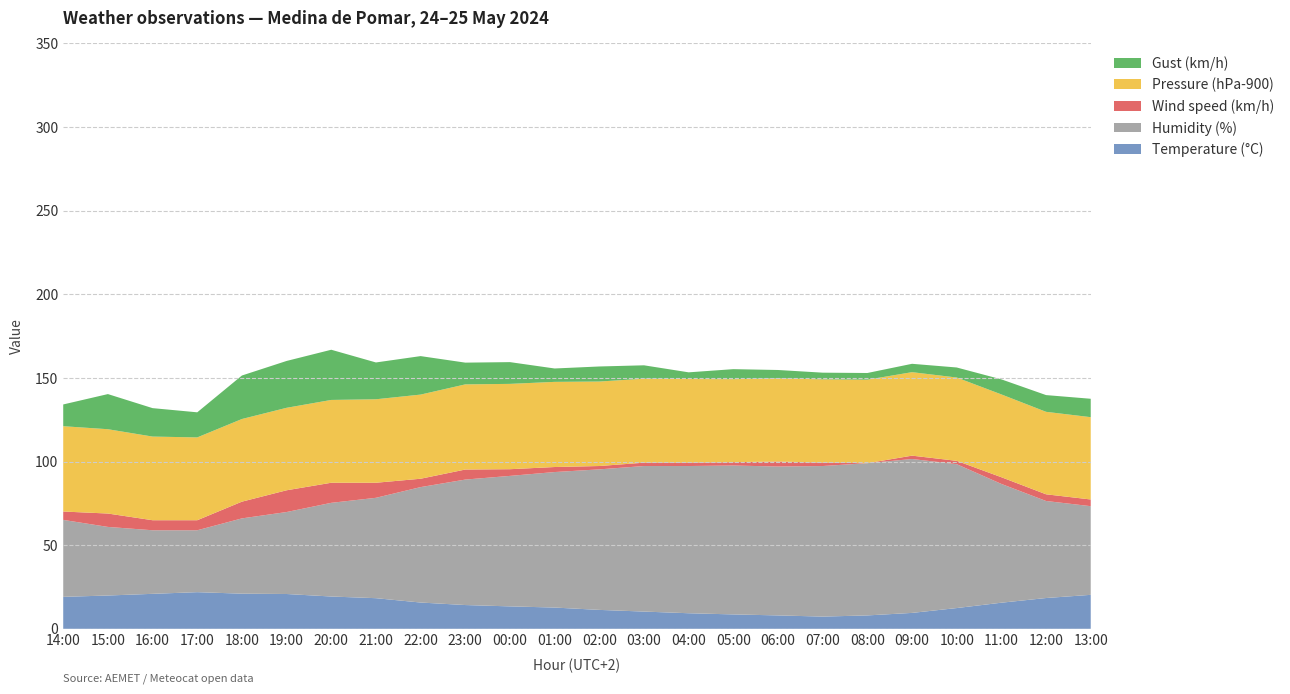

Reading left to right, transcribe all the data shown in this chart.

Temperature (°C): 19.1	19.9	20.9	21.9	21.0	20.8	19.3	18.3	15.7	14.2	13.4	12.7	11.3	10.3	9.3	8.6	8.0	7.3	8.0	9.5	12.4	15.6	18.4	20.3
Humidity (%): 46.0	41.0	38.0	37.0	45.0	49.0	56.0	60.0	69.0	75.0	78.0	81.0	84.0	87.0	88.0	89.0	89.0	90.0	91.0	92.0	86.0	71.0	58.0	53.0
Wind speed (km/h): 5.0	8.0	6.0	6.0	10.0	13.0	12.0	9.0	5.0	6.0	4.0	3.0	2.0	2.0	2.0	2.0	3.0	2.0	0.0	2.0	2.0	4.0	4.0	4.0
Pressure (hPa-900): 51.0	50.4	50.0	49.5	49.4	49.3	49.5	49.9	50.3	50.9	51.0	50.9	50.5	50.2	50.0	49.6	49.7	49.8	49.9	49.9	49.8	49.5	49.3	49.2
Gust (km/h): 13.0	21.0	17.0	15.0	26.0	28.0	30.0	22.0	23.0	13.0	13.0	8.0	9.0	8.0	4.0	6.0	5.0	4.0	4.0	5.0	6.0	9.0	10.0	11.0